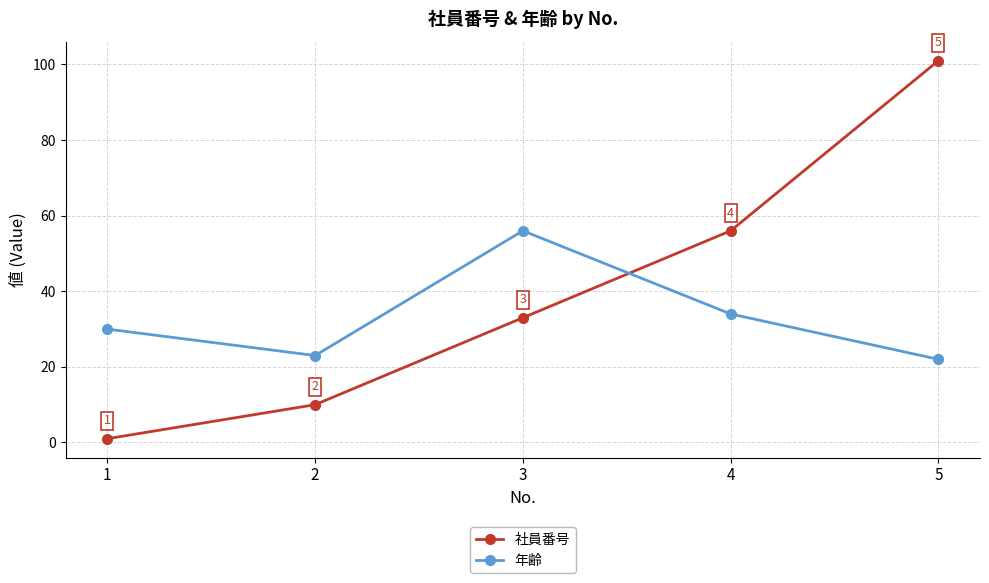

True or false: 年齢 has a value of 30 at 1.

True